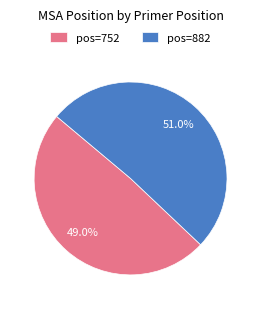

Which has a higher value, pos=752 or pos=882?

pos=882